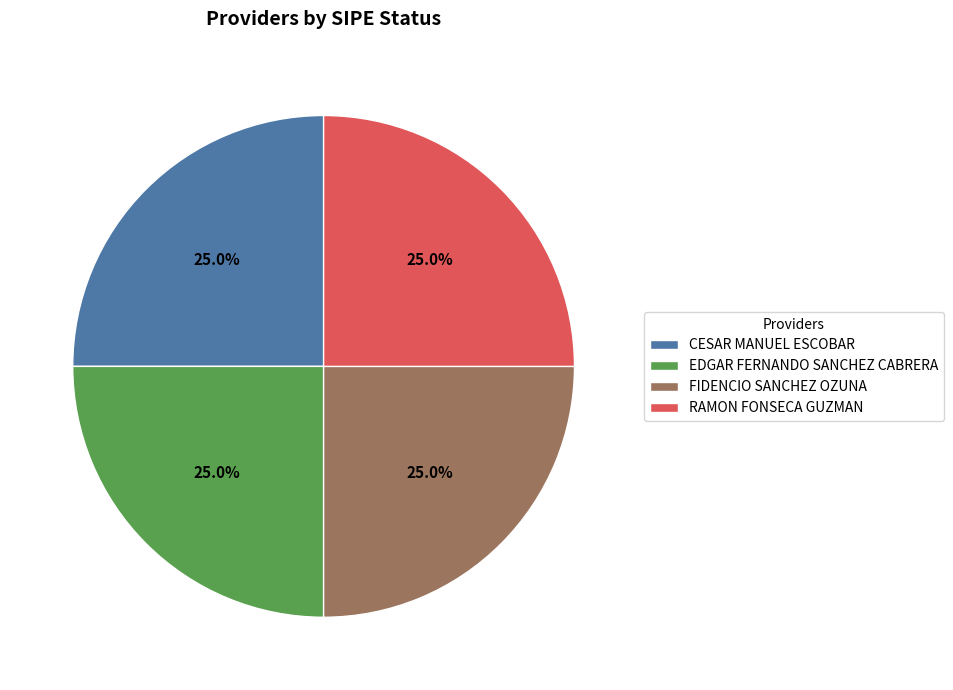

What is the total percentage of CESAR MANUEL ESCOBAR and FIDENCIO SANCHEZ OZUNA?

50.0%